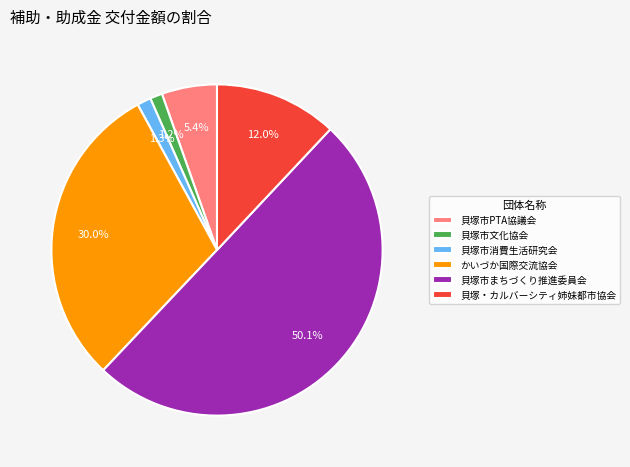

To the nearest percent, what is the difference between the largest and smallest slice percentages?

49%